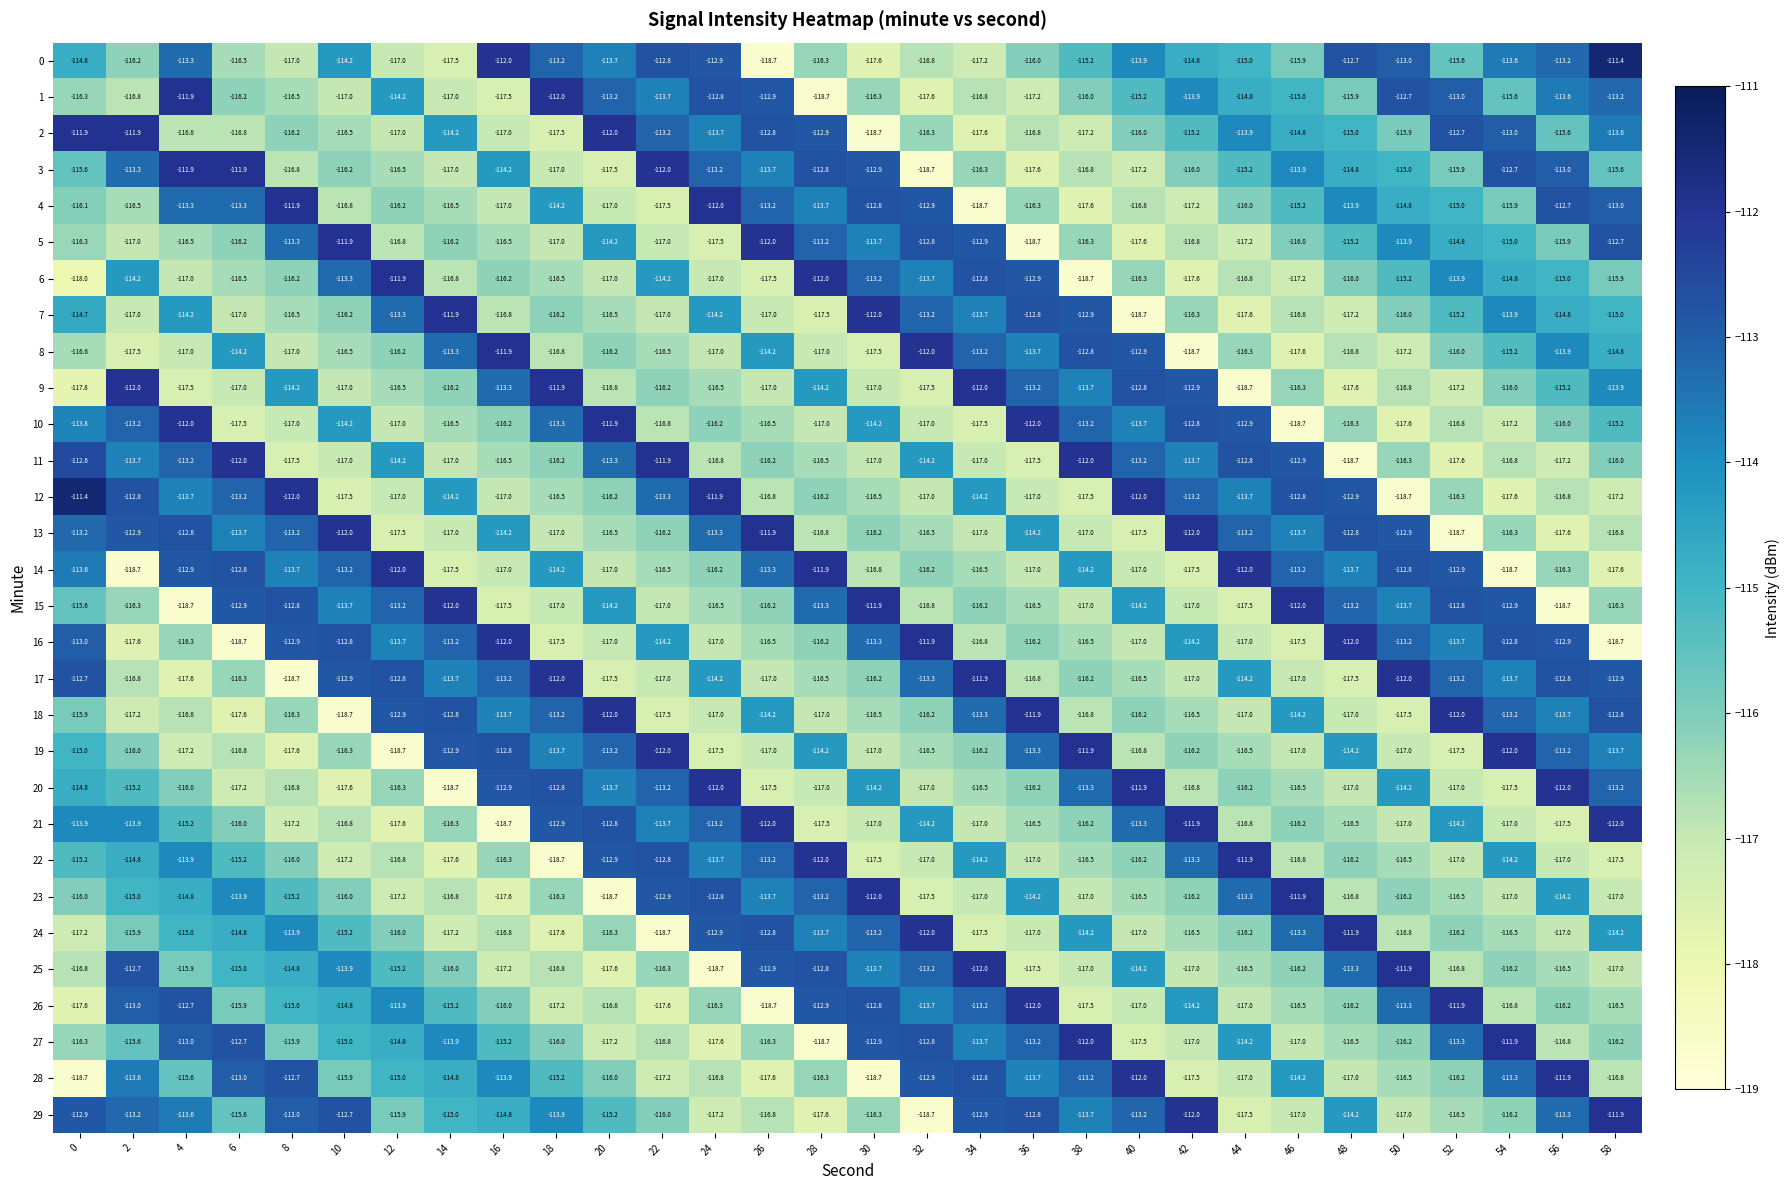

What is the total value across all series at 44?

-3464.9